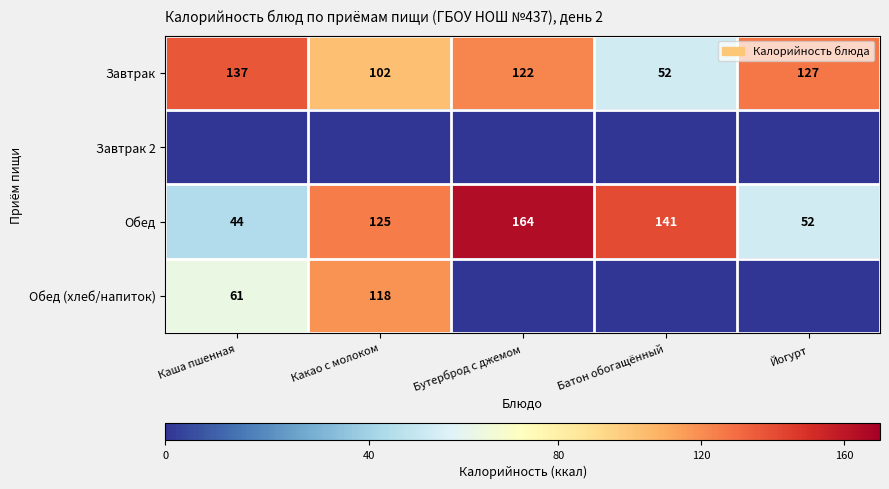

At how many categories does at least one series exceed 15?

5